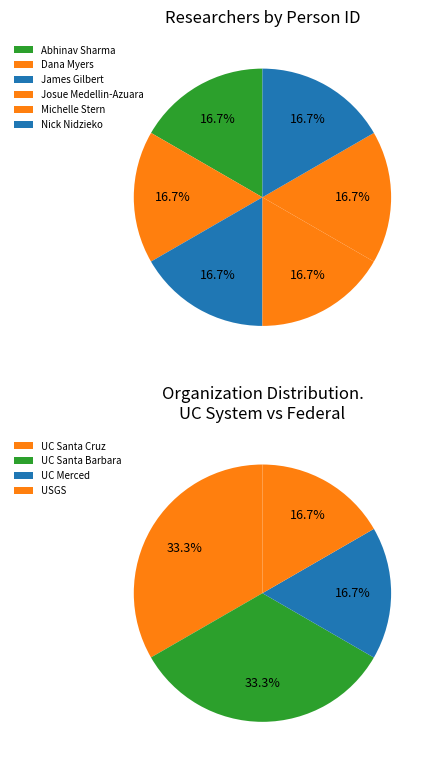

Does Josue Medellin-Azuara represent more than half of the total?

No